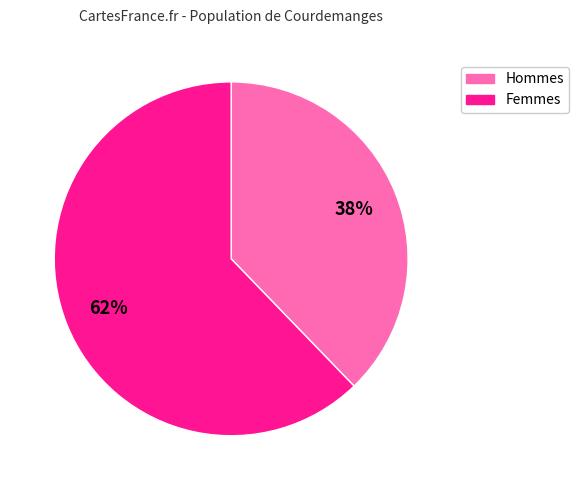

Between Hommes and Femmes, which is larger?

Femmes